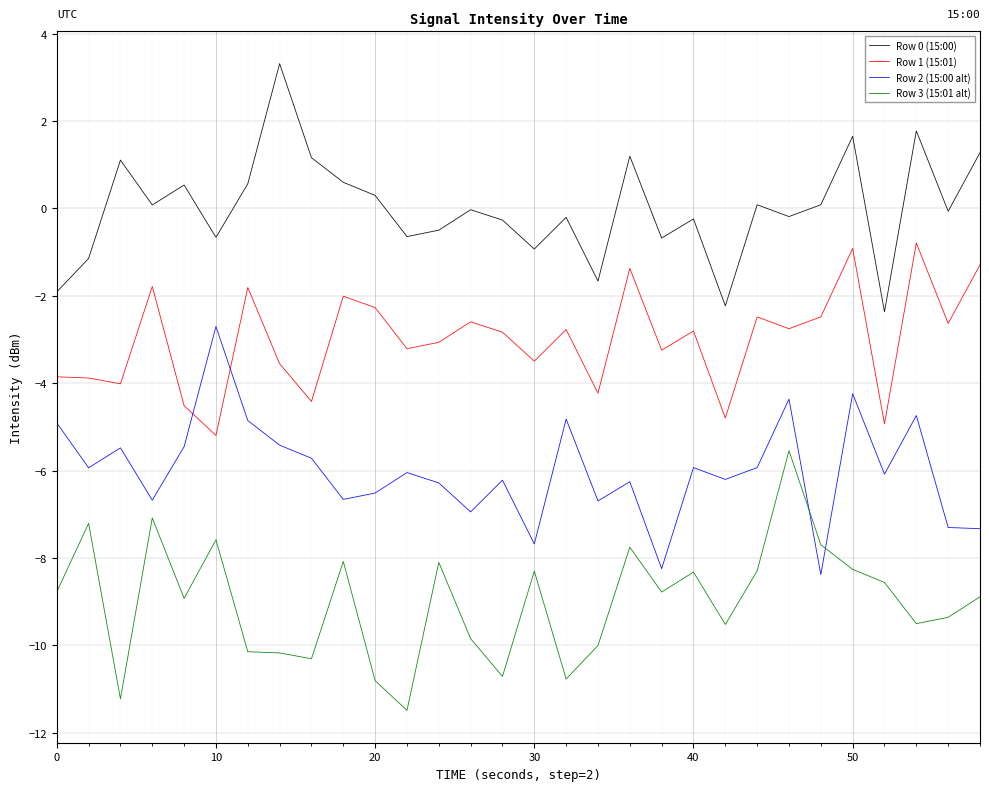

True or false: Row 3 (15:01 alt) and Row 2 (15:00 alt) intersect in this chart.

True